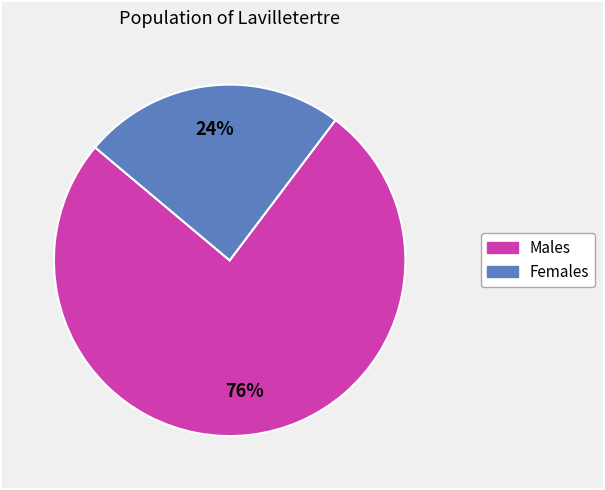

To the nearest percent, what is the difference between the largest and smallest slice percentages?

52%